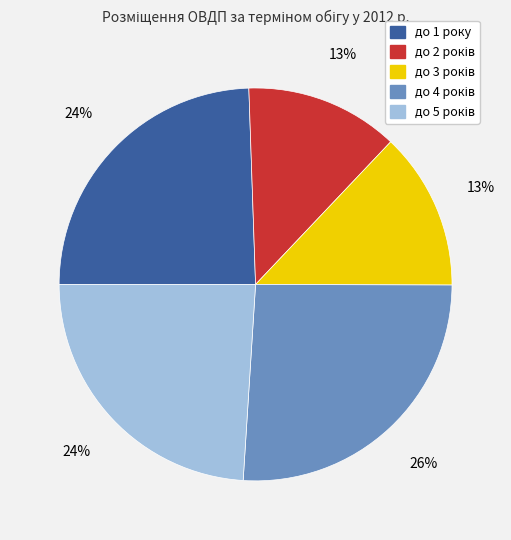

To the nearest percent, what portion does до 1 року represent?

24%